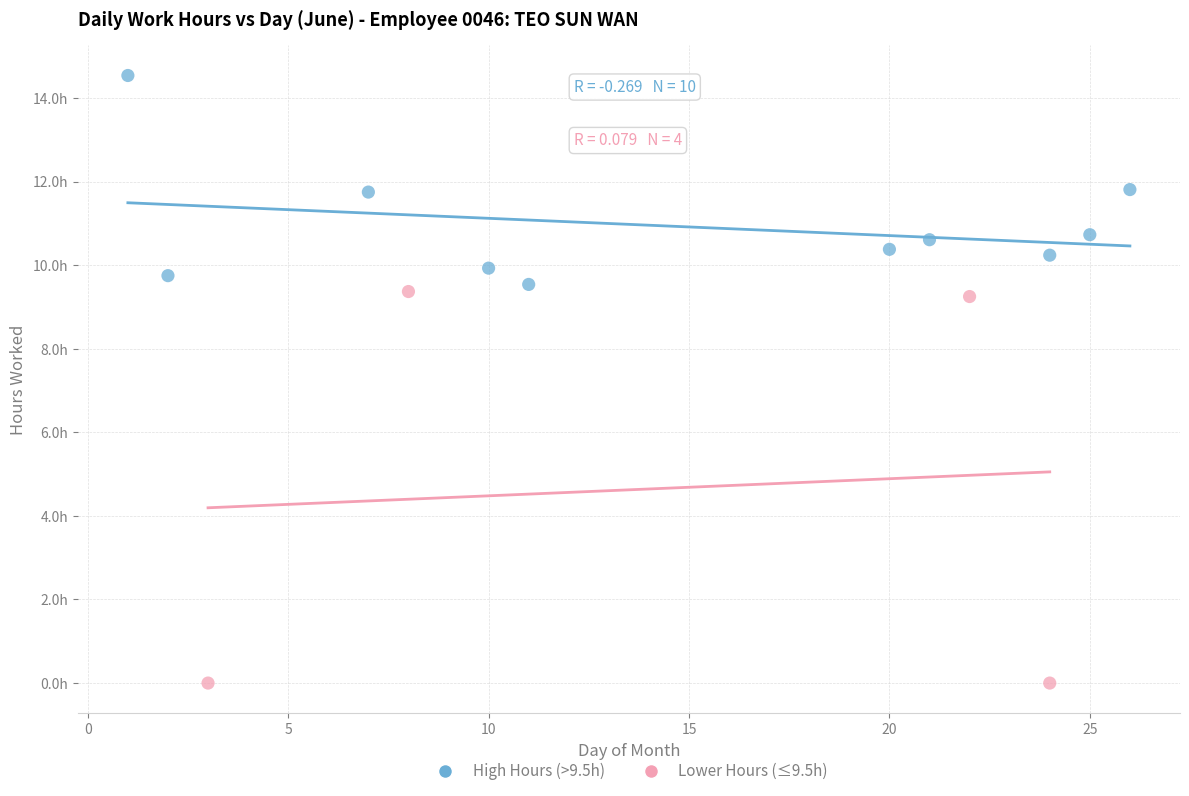

Which series contains the lowest Y value?

Lower Hours (≤9.5h)